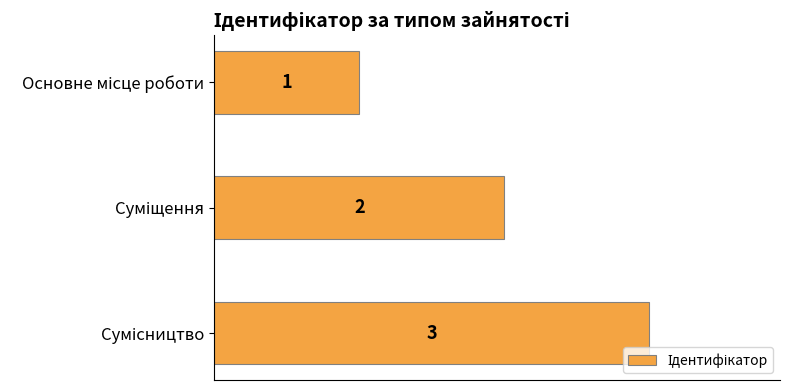

What is the sum of all values?

6